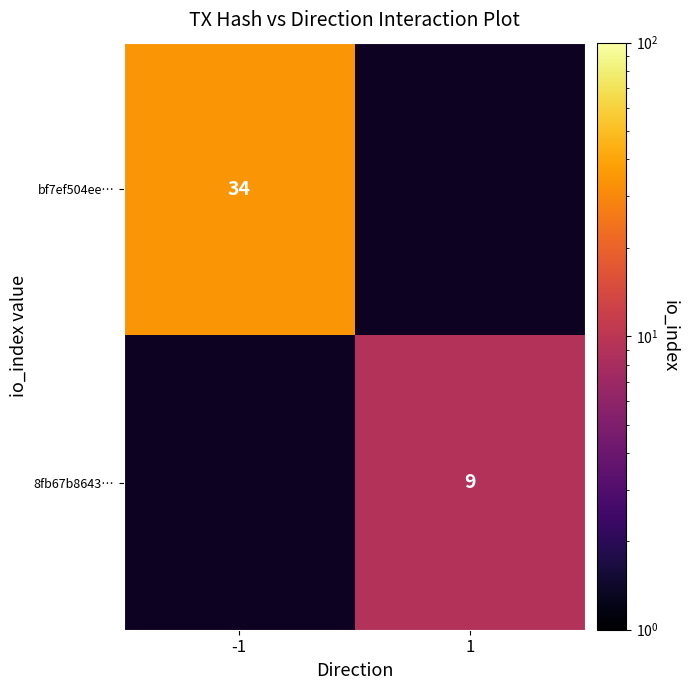

The 8fb67b8643… series shows 14 at 1. True or false?

False